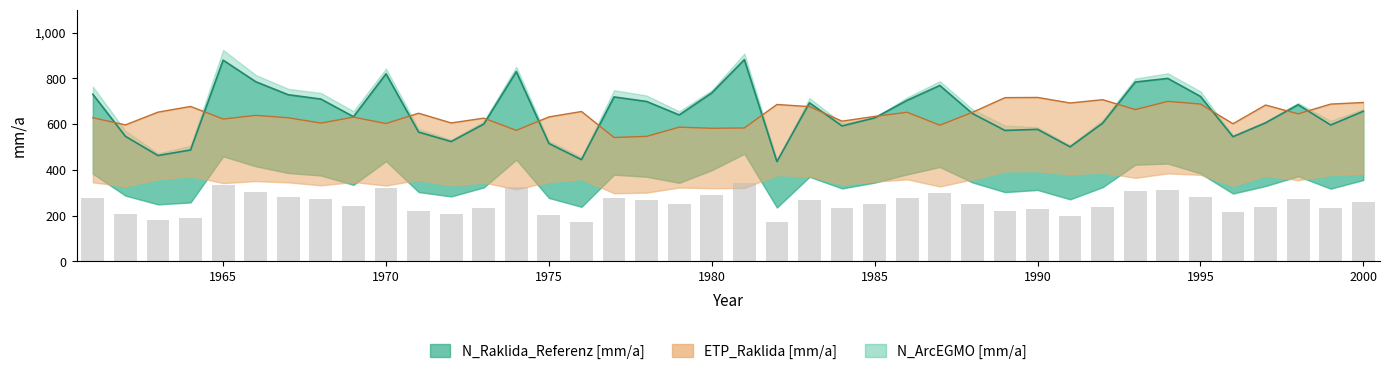

Which label corresponds to the smallest value in the chart?

1982